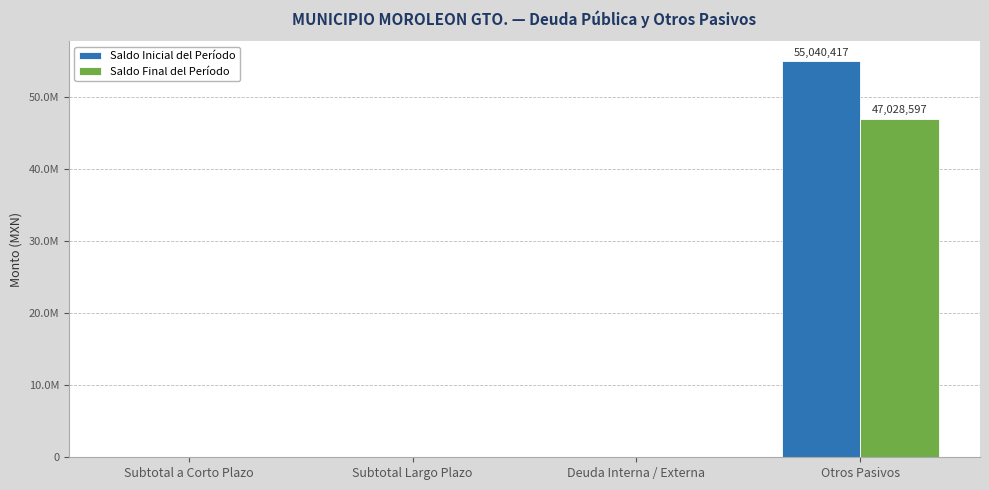

Reading left to right, transcribe all the data shown in this chart.

Saldo Inicial del Período: Subtotal a Corto Plazo=0.0	Subtotal Largo Plazo=0.0	Deuda Interna / Externa=0.0	Otros Pasivos=55040417.1
Saldo Final del Período: Subtotal a Corto Plazo=0.0	Subtotal Largo Plazo=0.0	Deuda Interna / Externa=0.0	Otros Pasivos=47028597.3